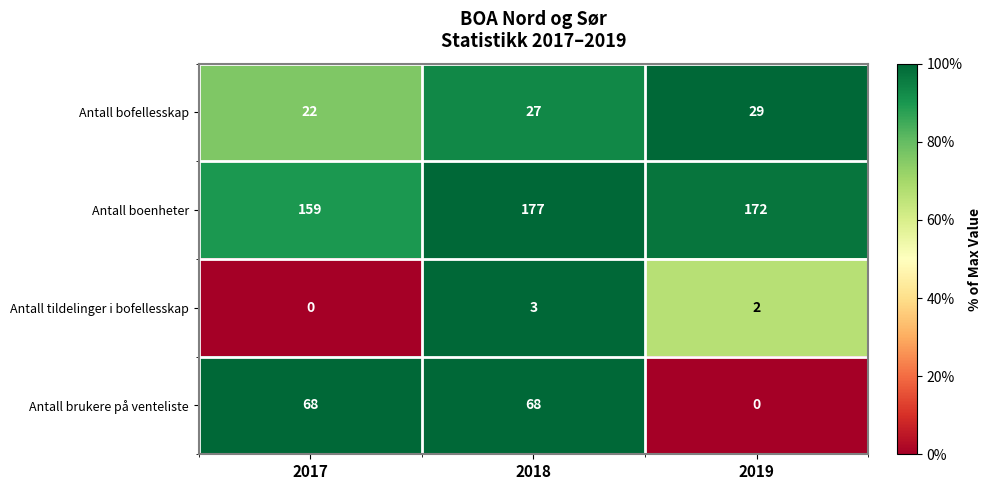

Reading left to right, extract all data points from this chart.

Antall bofellesskap: 2017=22	2018=27	2019=29
Antall boenheter: 2017=159	2018=177	2019=172
Antall tildelinger i bofellesskap: 2017=0	2018=3	2019=2
Antall brukere på venteliste: 2017=68	2018=68	2019=0